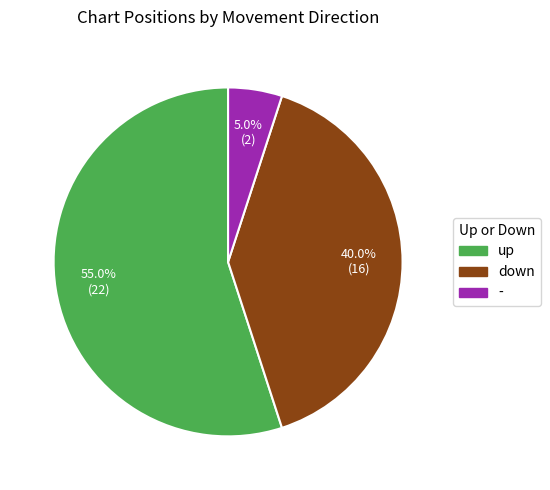

What is the largest slice in the pie chart?

up